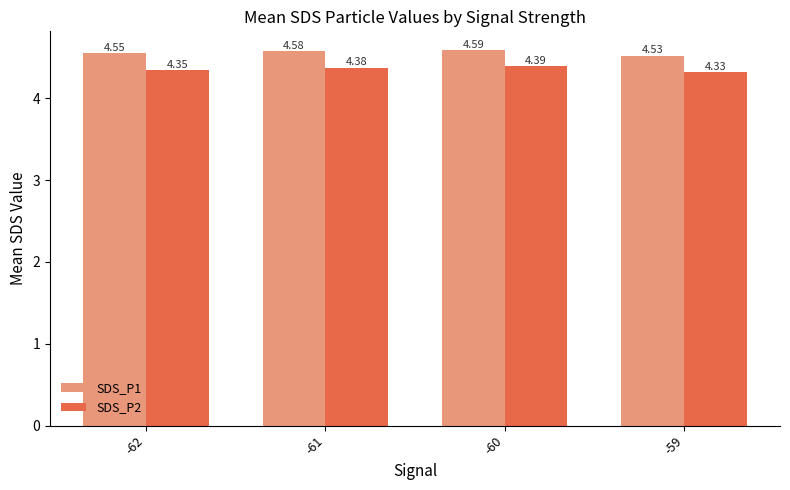

What is the difference between the maximum and minimum values in the SDS_P1 series?

0.1